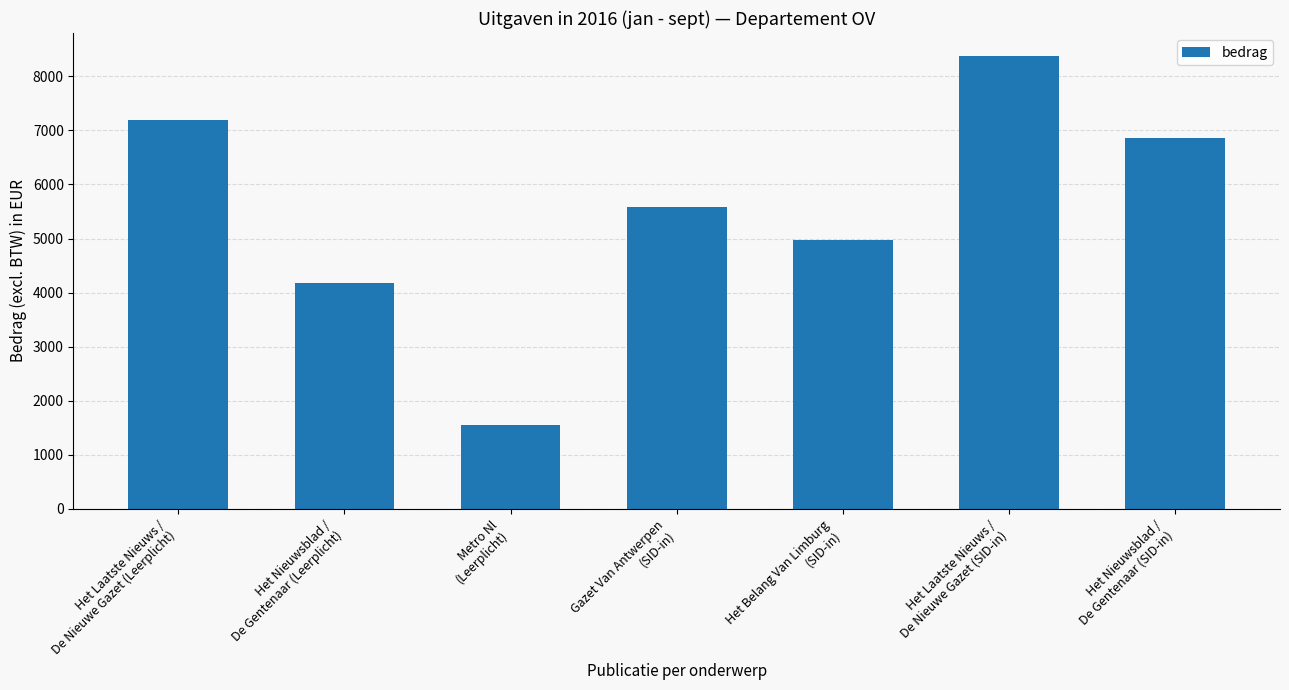

Reading right to left, transcribe all the data shown in this chart.

Het Nieuwsblad /
De Gentenaar (SID-in)=6865.1	Het Laatste Nieuws /
De Nieuwe Gazet (SID-in)=8379.8	Het Belang Van Limburg
(SID-in)=4980.1	Gazet Van Antwerpen
(SID-in)=5575.5	Metro Nl
(Leerplicht)=1556.1	Het Nieuwsblad /
De Gentenaar (Leerplicht)=4182.6	Het Laatste Nieuws /
De Nieuwe Gazet (Leerplicht)=7187.6